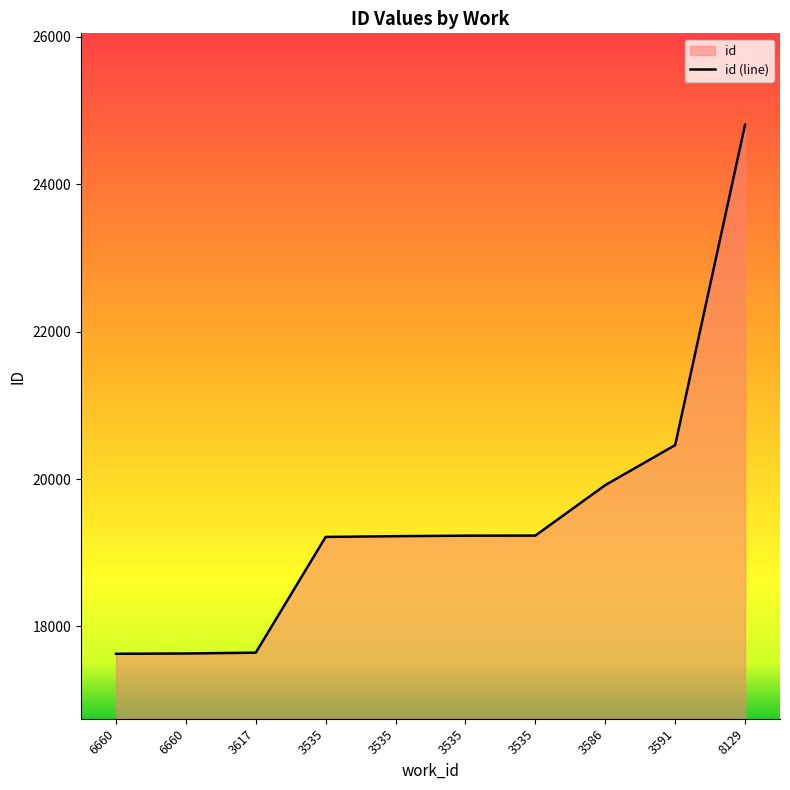

How many data points are less than 19232?

5